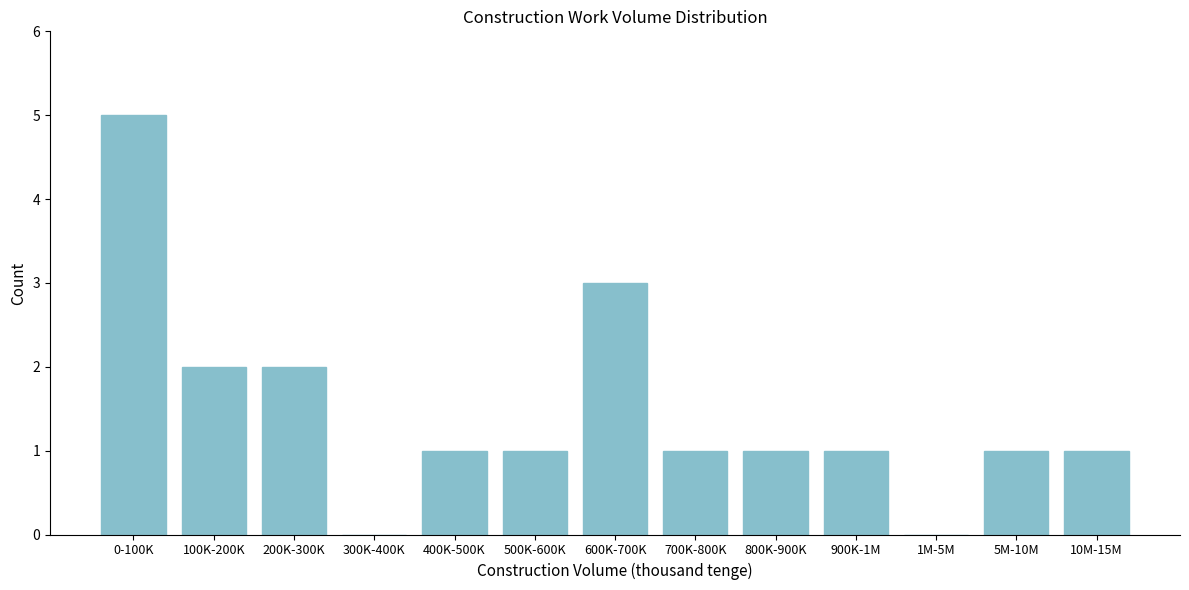

Reading right to left, transcribe all the data shown in this chart.

10M-15M=1	5M-10M=1	1M-5M=0	900K-1M=1	800K-900K=1	700K-800K=1	600K-700K=3	500K-600K=1	400K-500K=1	300K-400K=0	200K-300K=2	100K-200K=2	0-100K=5